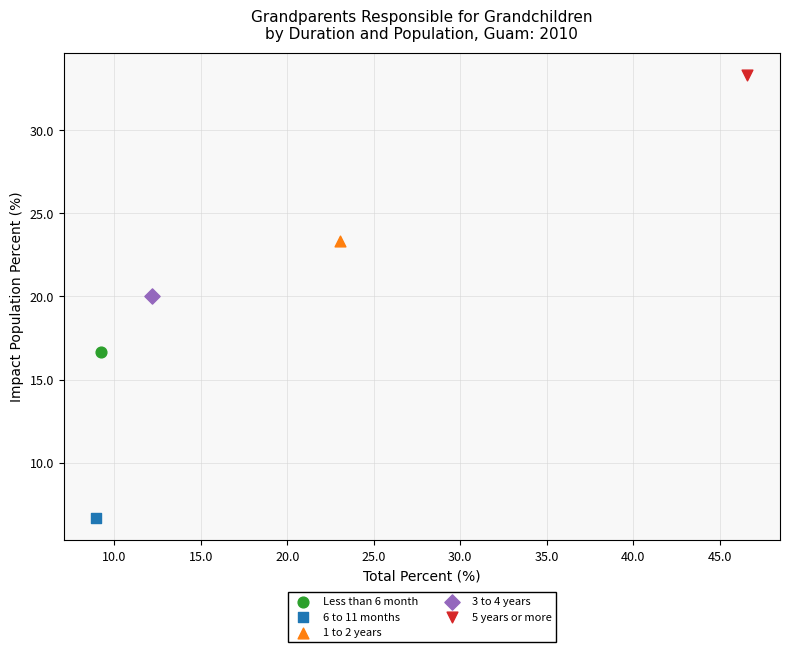

Which series contains the lowest Y value?

6 to 11 months